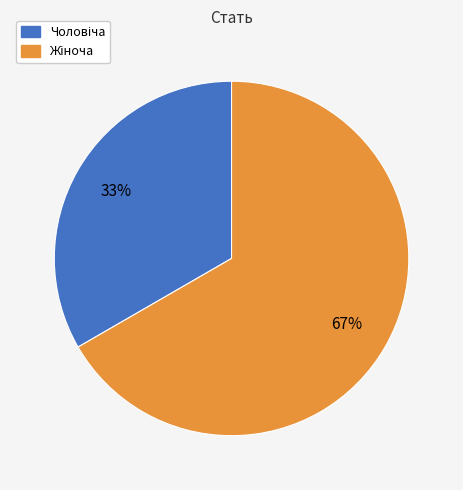

Is there any slice that represents more than half of the pie?

Yes